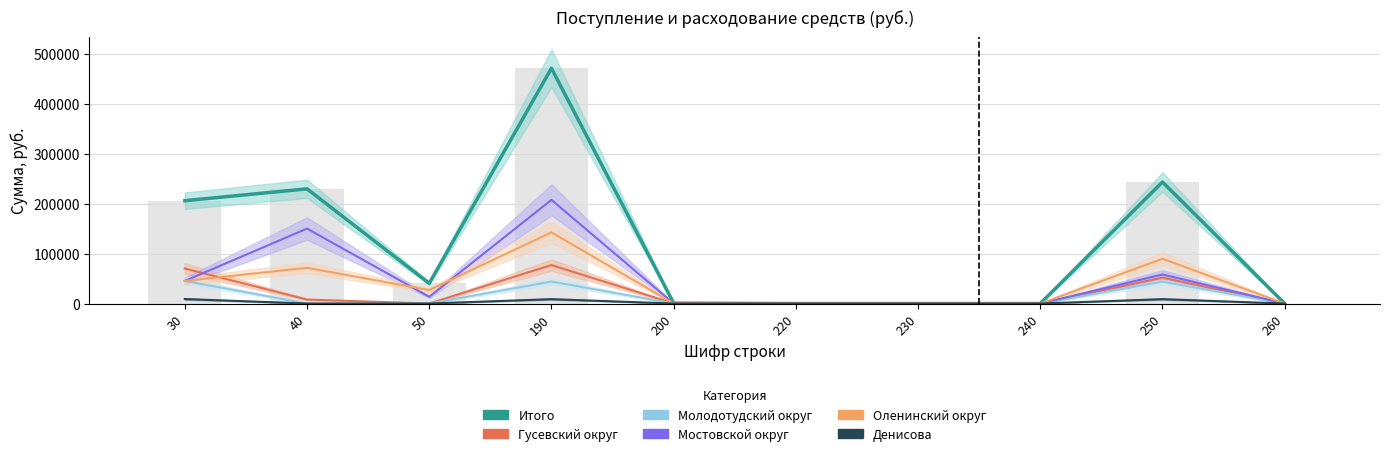

Which has a higher value, 230 or 30?

30